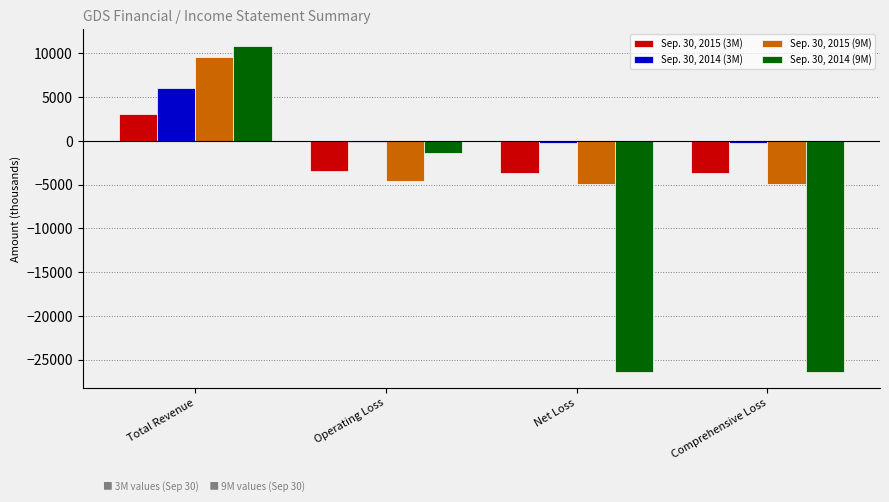

How many groups of bars are there?

4